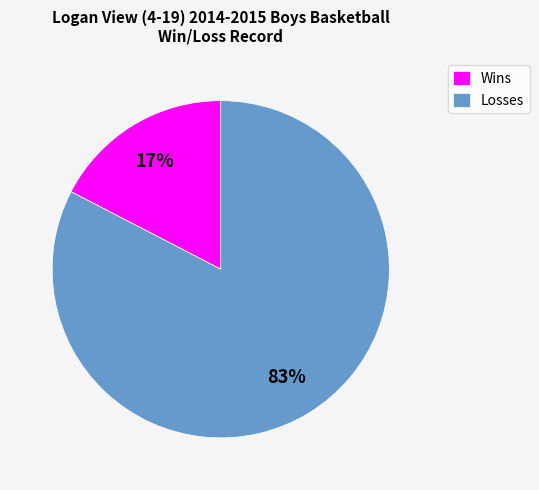

Rank the categories by value from highest to lowest.

Losses, Wins